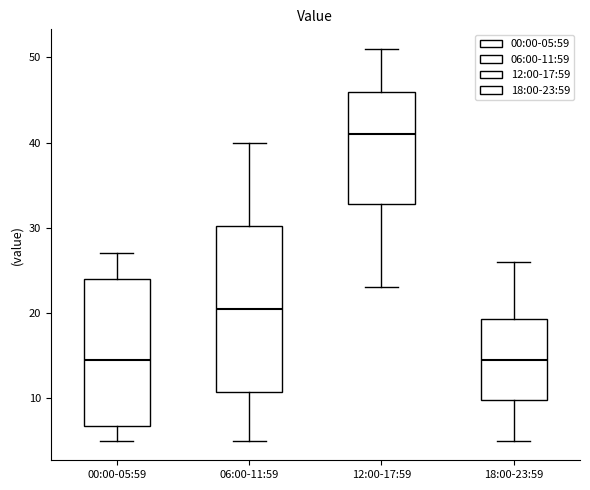

Reading left to right, read every box against the y-axis: the position of its median line, the range the box covers, and the ends of its whiskers. The values are not printed on the chart, so give them approximately, as read against the axis.

00:00-05:59: median 15, box 7 to 24, whiskers 5 to 27
06:00-11:59: median 21, box 11 to 30, whiskers 5 to 40
12:00-17:59: median 41, box 33 to 46, whiskers 23 to 51
18:00-23:59: median 15, box 10 to 19, whiskers 5 to 26